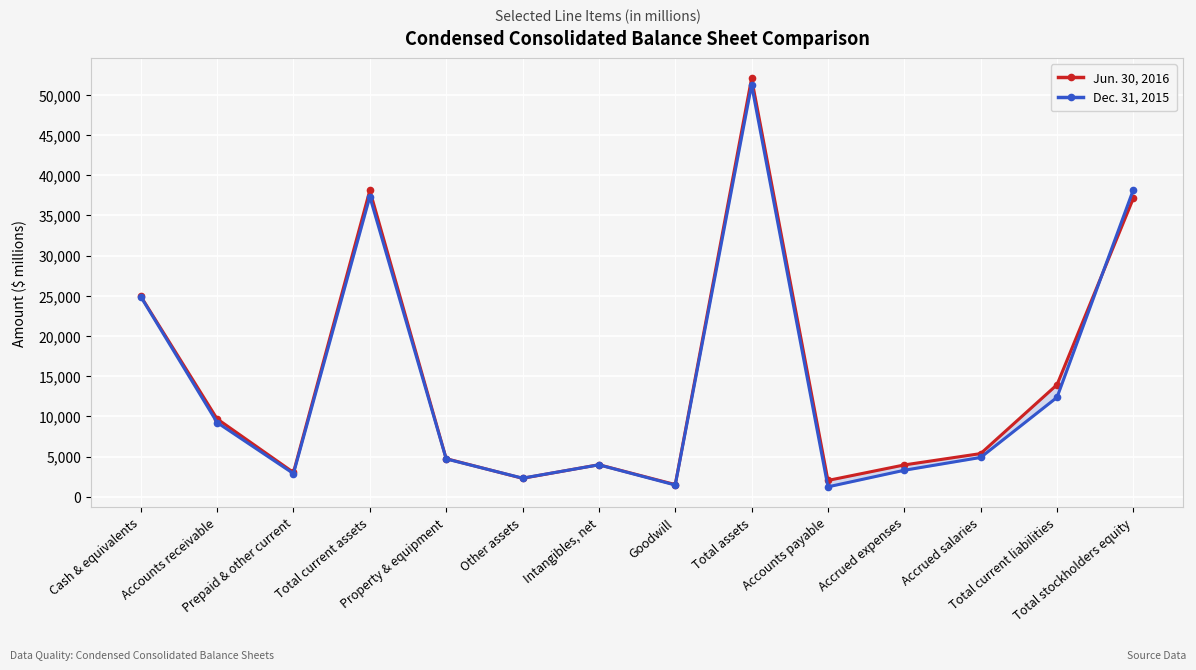

True or false: Dec. 31, 2015 has a value of 38212 at Total stockholders equity.

True